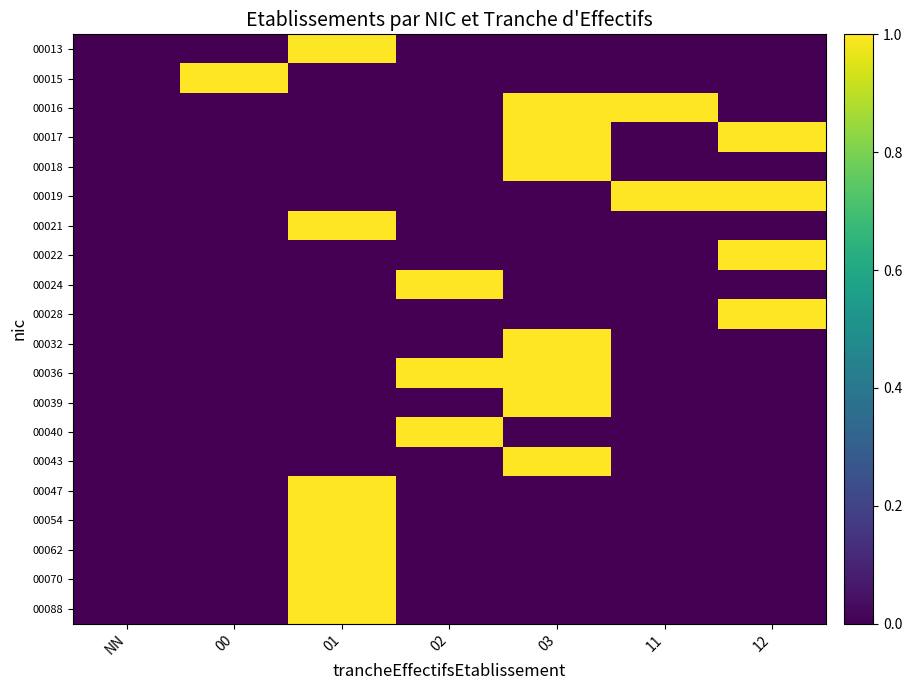

What is the maximum value shown in the chart?

1